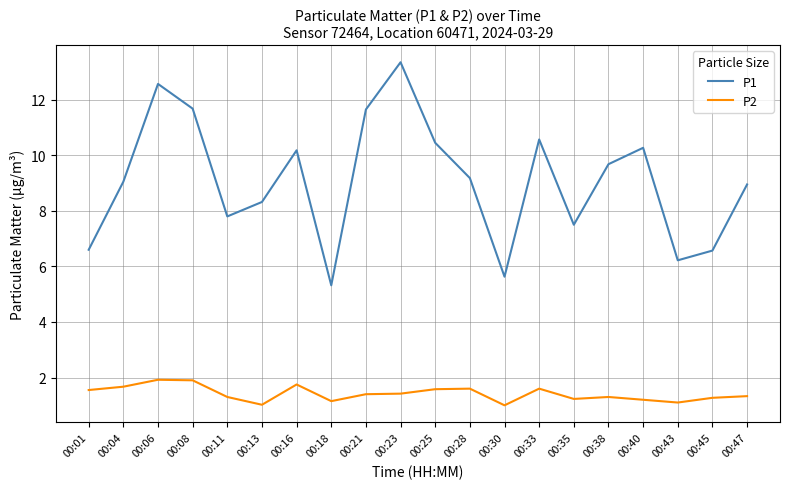

What is the approximate value of P1 at 00:45?

6.6